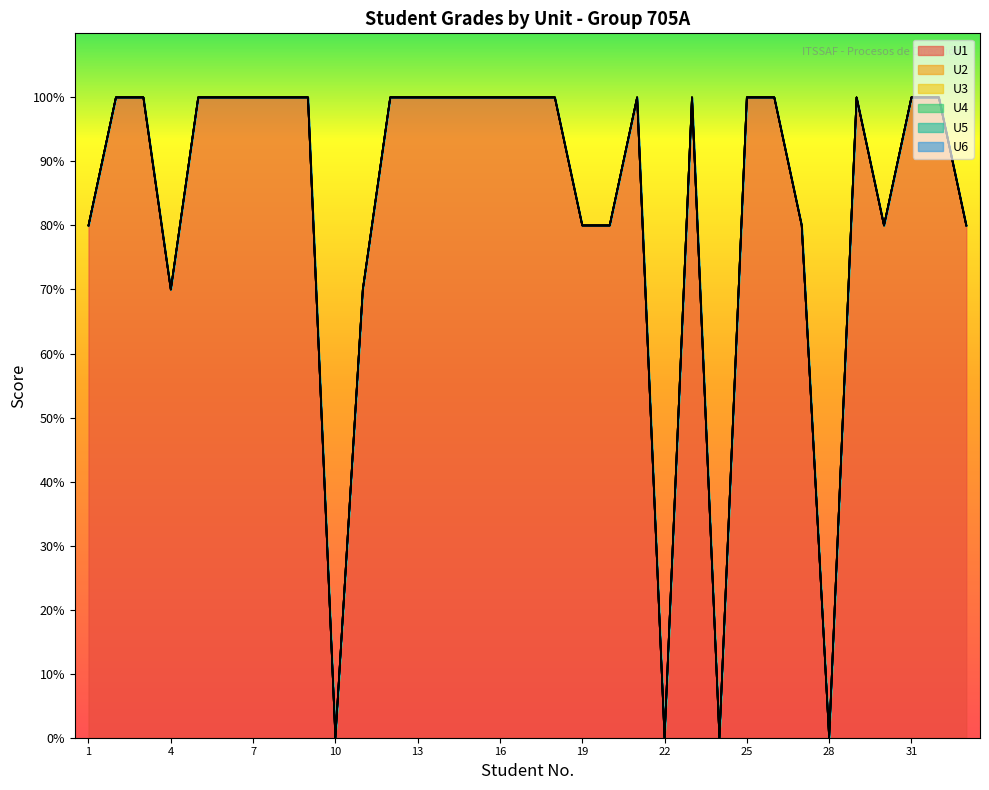

What is the total value across all series at 25?

100